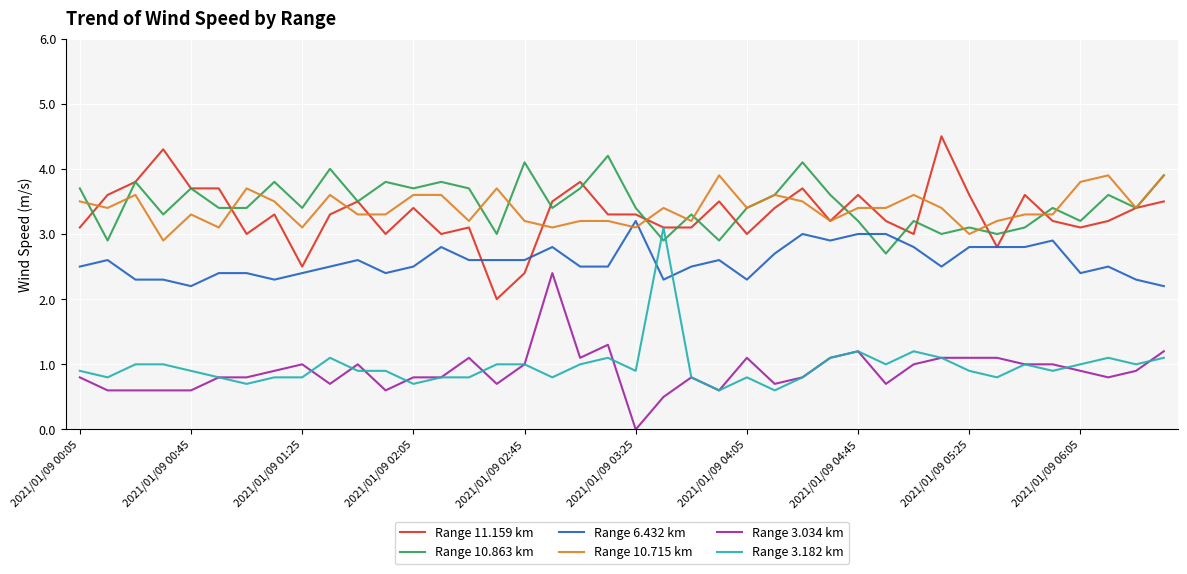

What is the difference between the second highest and second lowest values in the Range 6.432 km series?

0.8